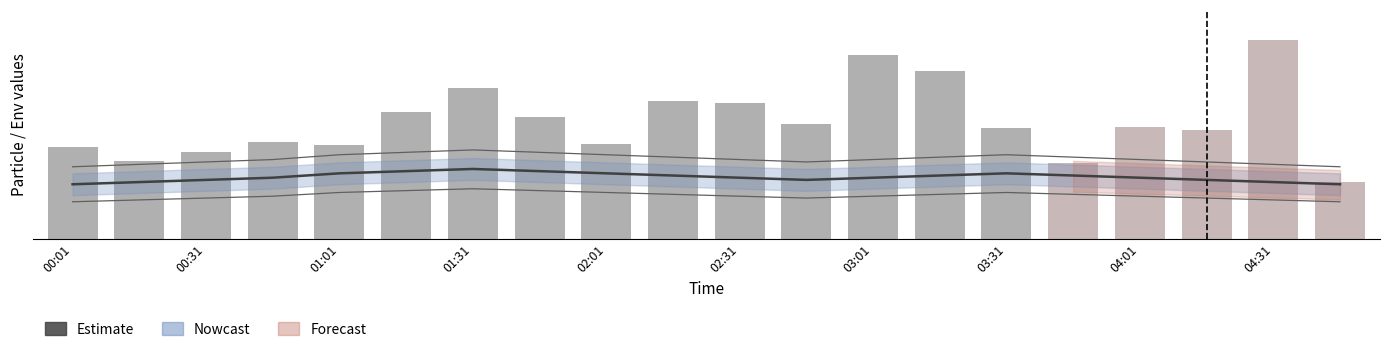

Reading left to right, extract all data points from this chart.

84.0	71.7	79.1	89.0	85.6	116.1	138.0	111.9	86.5	126.4	124.6	105.4	168.3	153.1	101.8	69.2	101.9	100.0	182.1	51.9